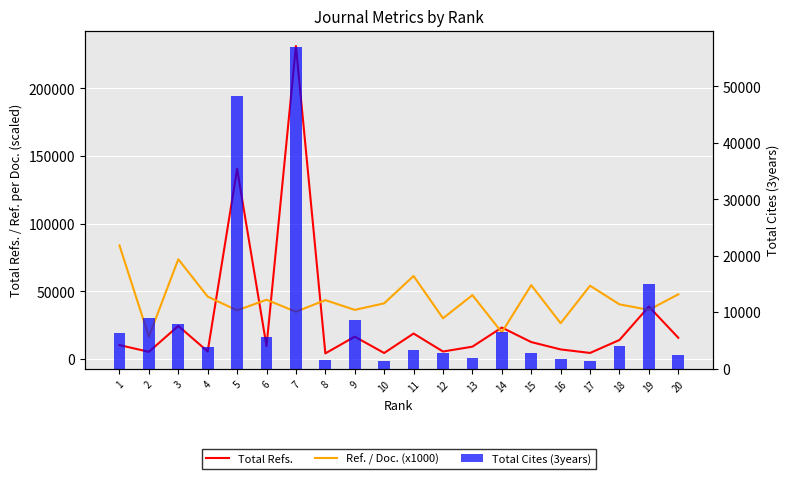

Where is Total Cites (3years) nearest to the value 29165?

19